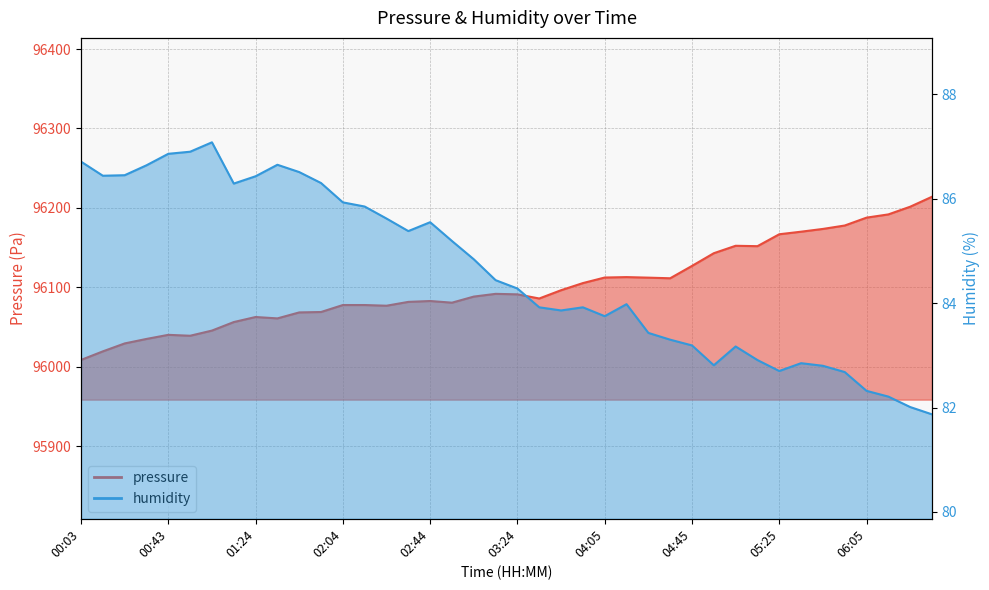

Which series has the largest total across all categories?

pressure